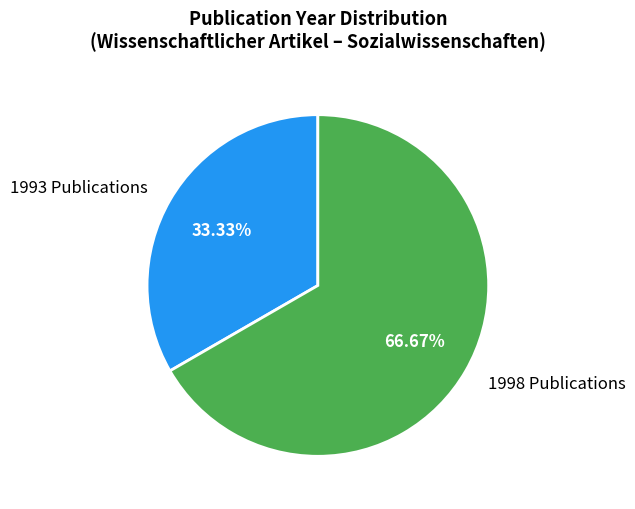

What is the ratio of the value at 1993 Publications to the value at 1998 Publications?

0.5